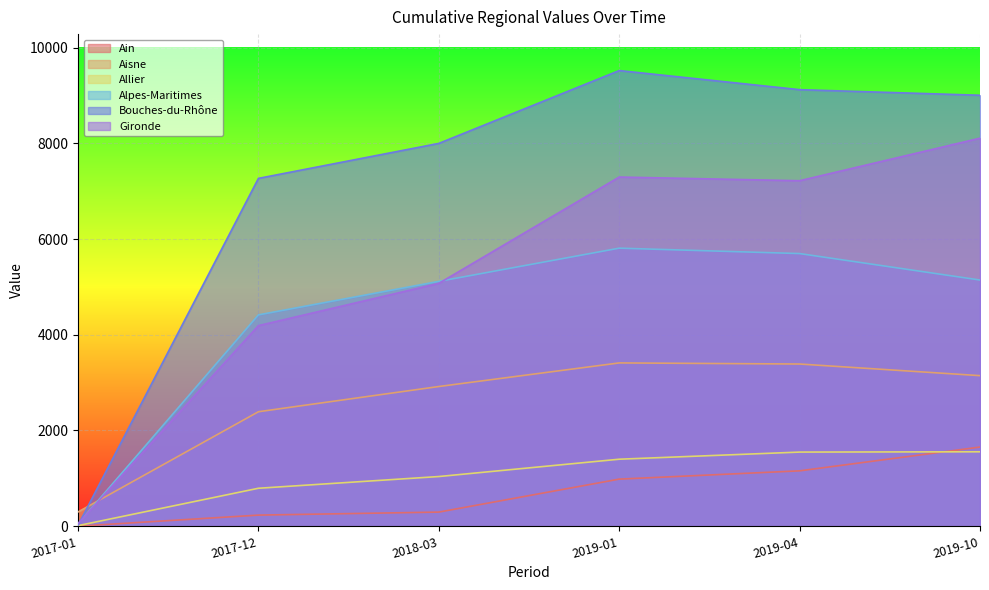

True or false: Ain has more than 0 interior local peaks.

False